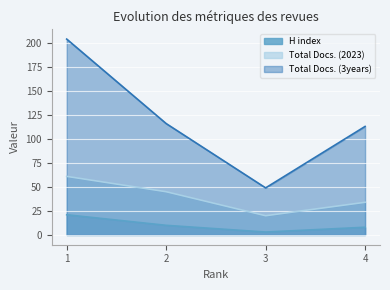

True or false: Total Docs. (2023) and H index cross at least once.

False